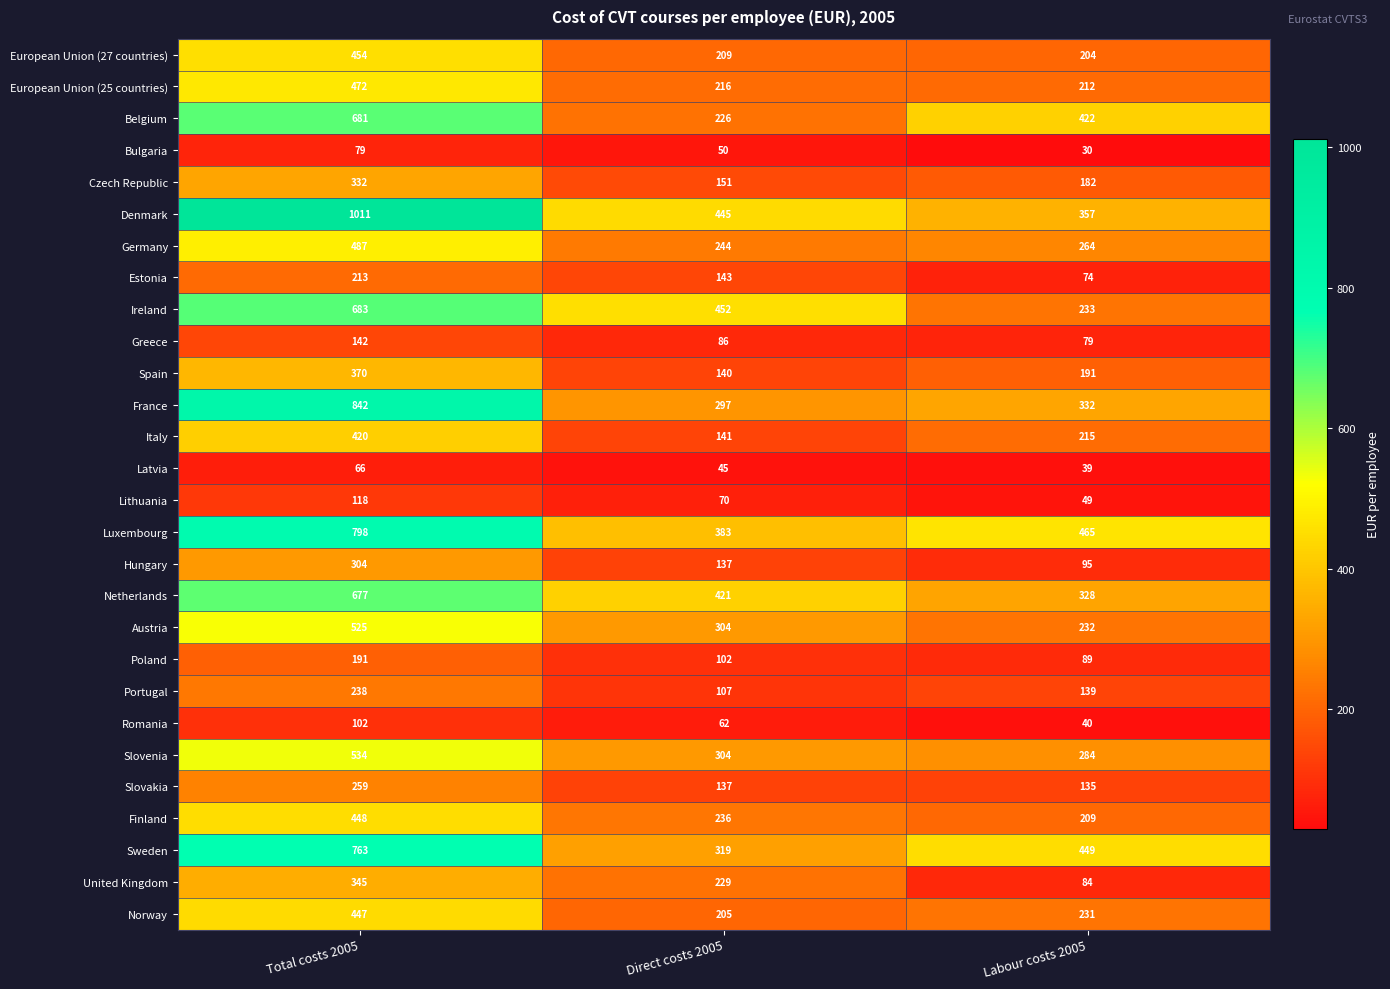

What is the sum of the Czech Republic values at Labour costs 2005 and Direct costs 2005?

333